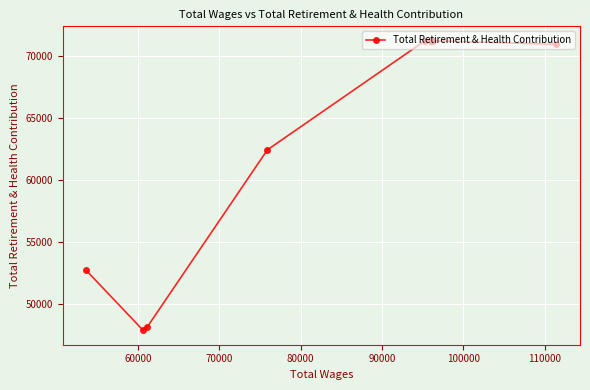

Reading left to right, extract all data points from this chart.

52695	47869	48114	62425	71222	71222	71222	71222	70941